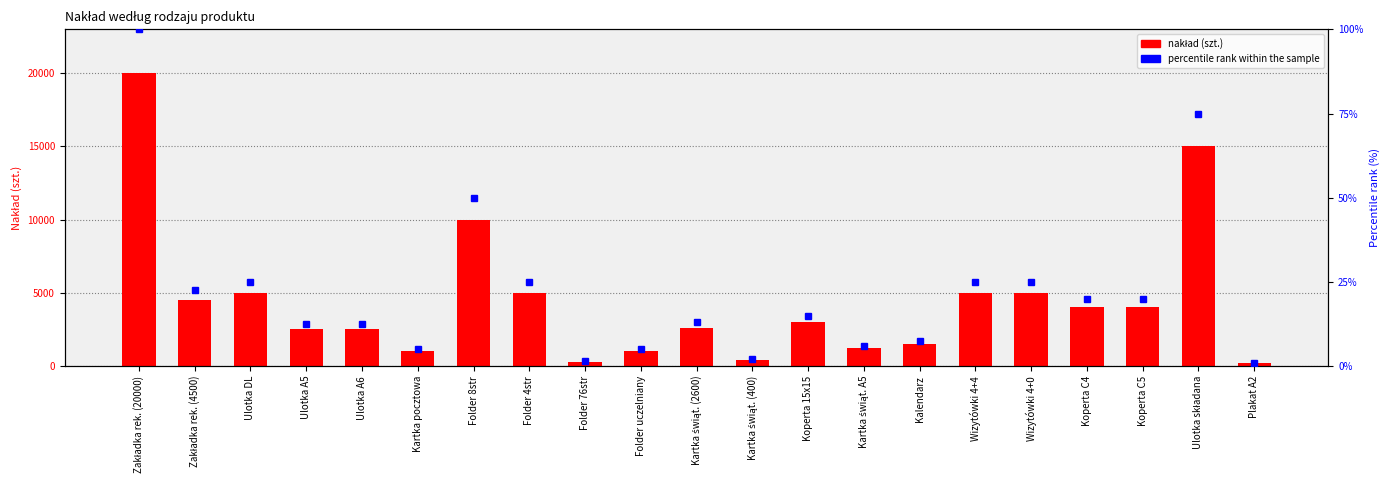

Rank the categories by value from highest to lowest.

Zakładka rek. (20000), Ulotka składana, Folder 8str, Ulotka DL, Folder 4str, Wizytówki 4+4, Wizytówki 4+0, Zakładka rek. (4500), Koperta C4, Koperta C5, Koperta 15x15, Kartka świąt. (2600), Ulotka A5, Ulotka A6, Kalendarz, Kartka świąt. A5, Kartka pocztowa, Folder uczelniany, Kartka świąt. (400), Folder 76str, Plakat A2